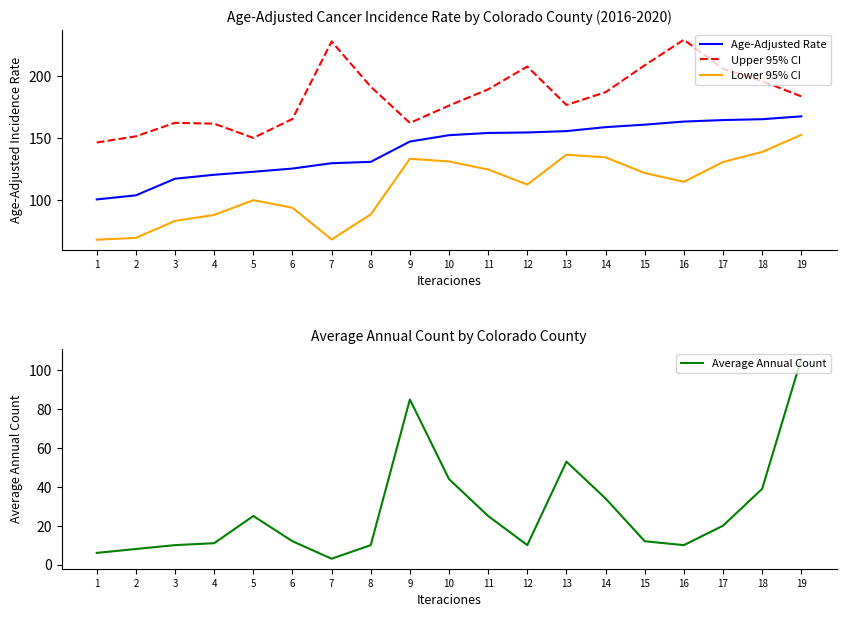

What is the minimum value shown in the chart?

3.0